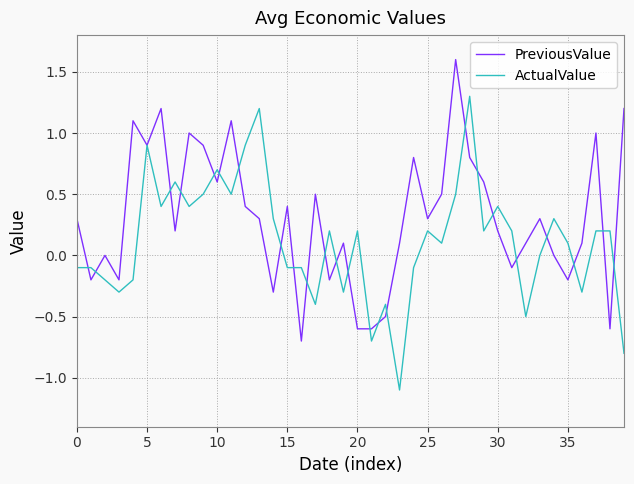

What is the greatest value displayed?

1.6